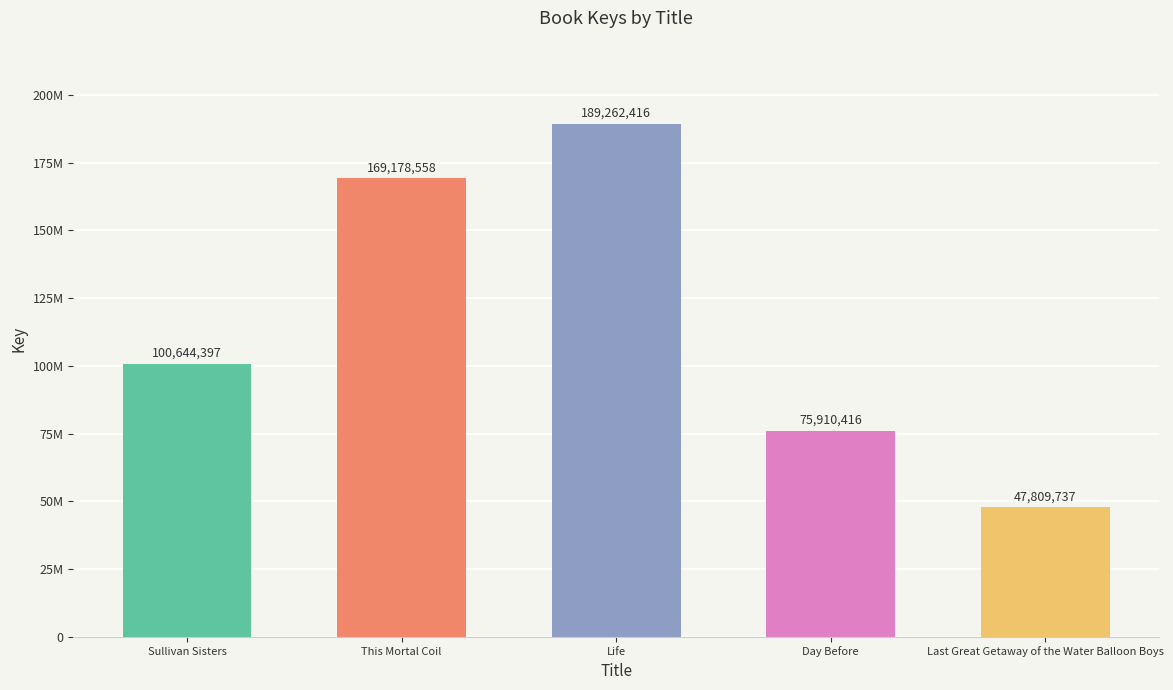

Are the bars horizontal?

No